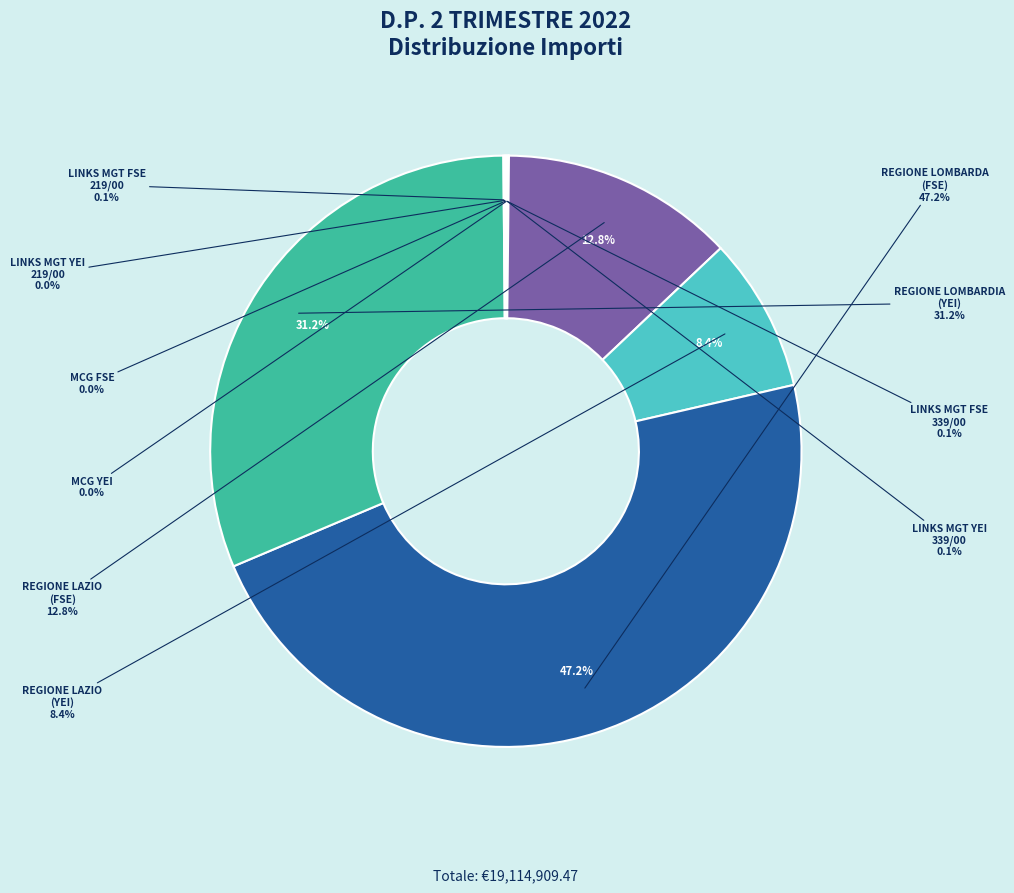

To the nearest percent, what is the average slice percentage?

10%